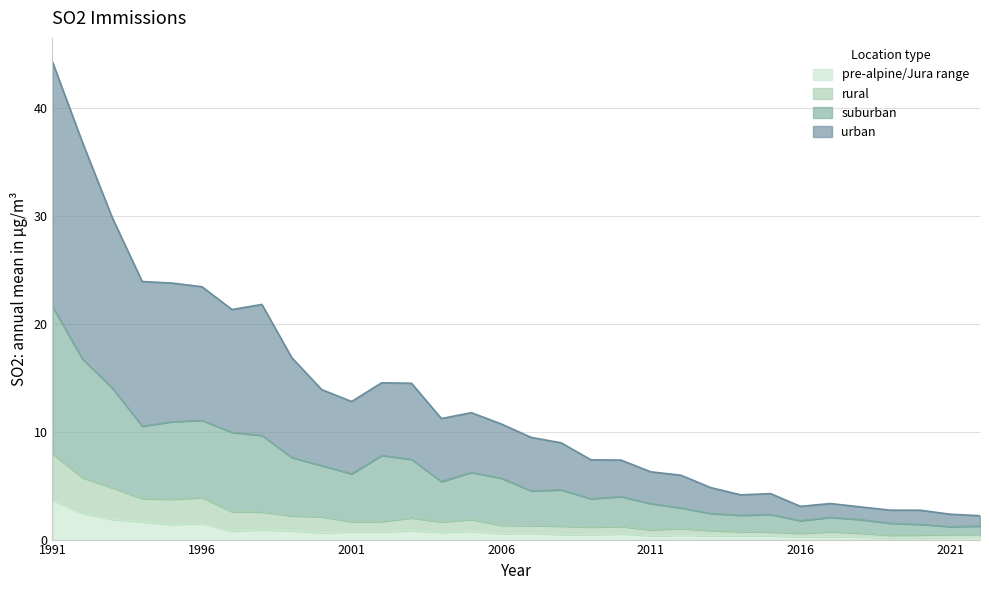

How many interior local peaks does the pre-alpine/Jura range series have?

9